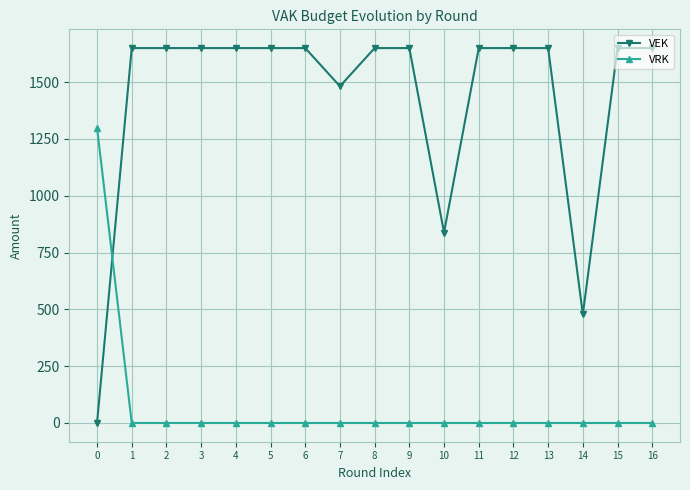

True or false: VRK and VEK cross at least once.

True